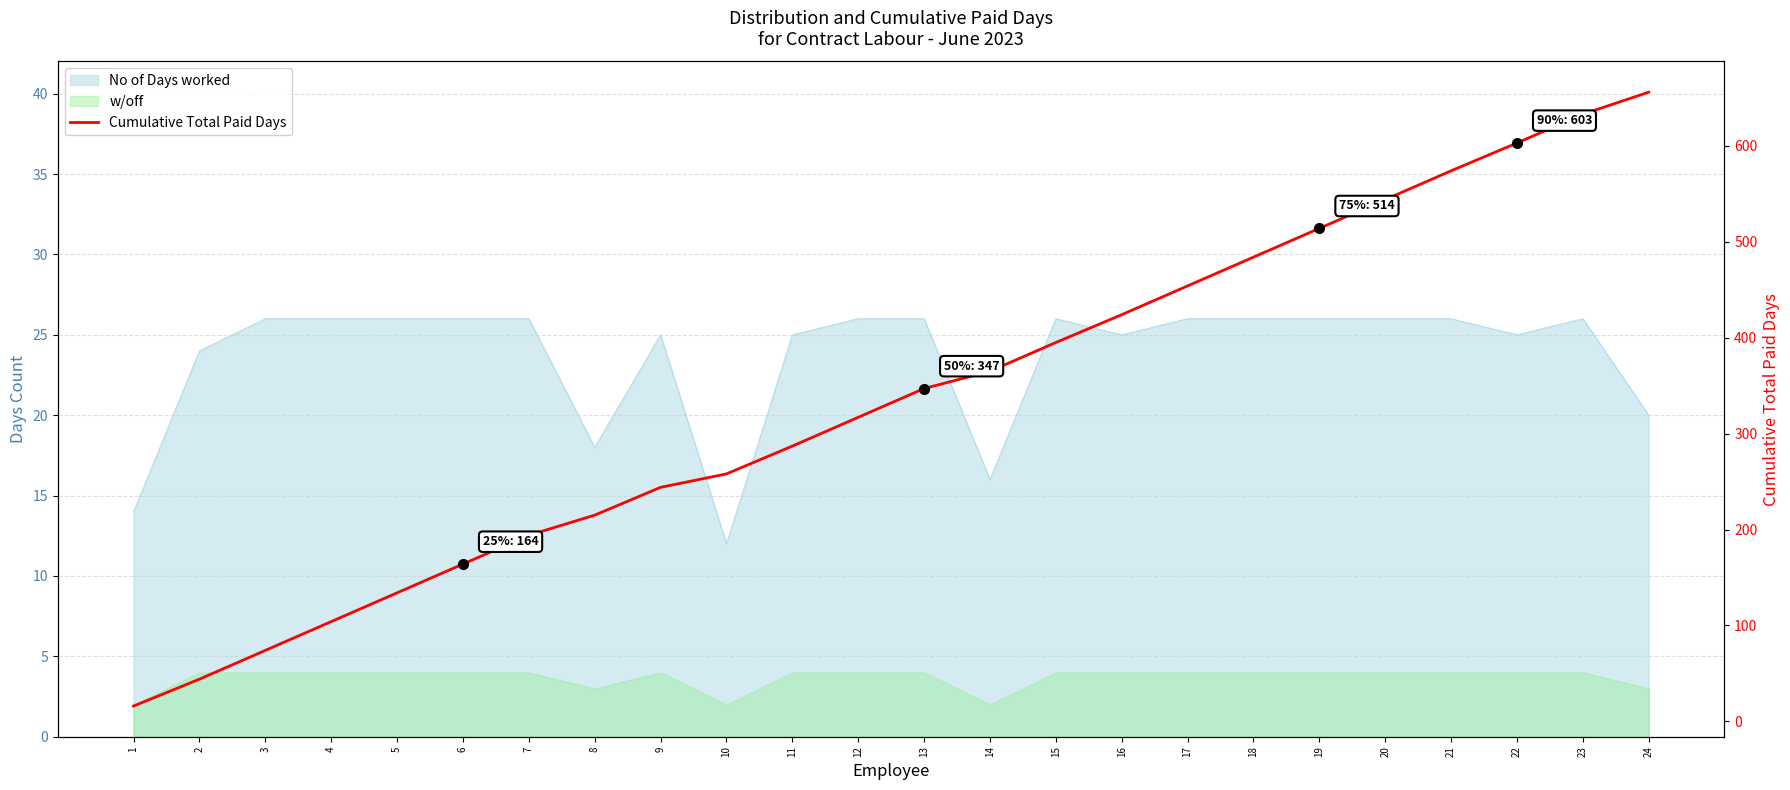

Does the chart display data point markers on the line(s)?

No